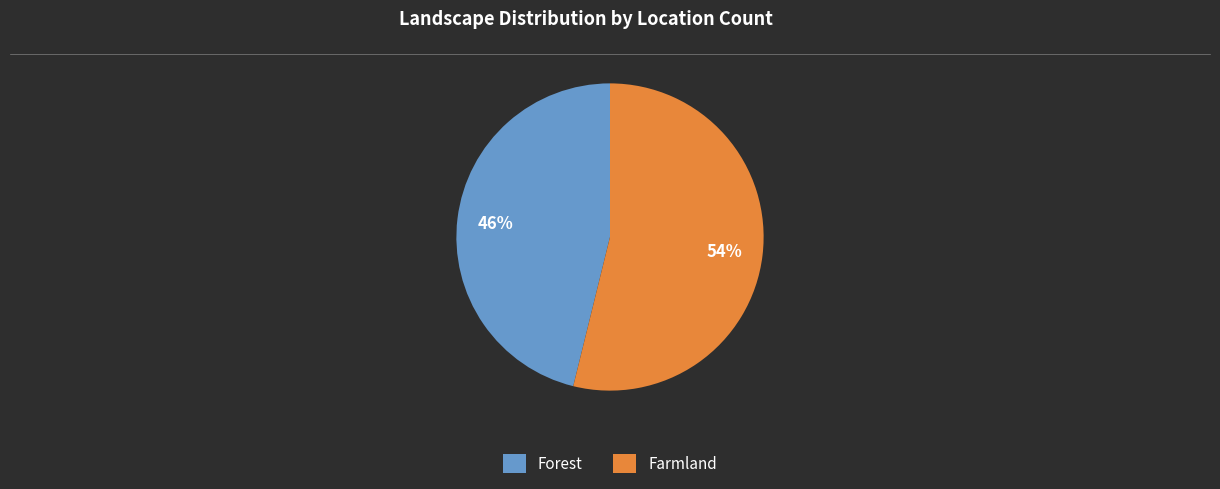

Is it true that Farmland is 54% of the pie?

True